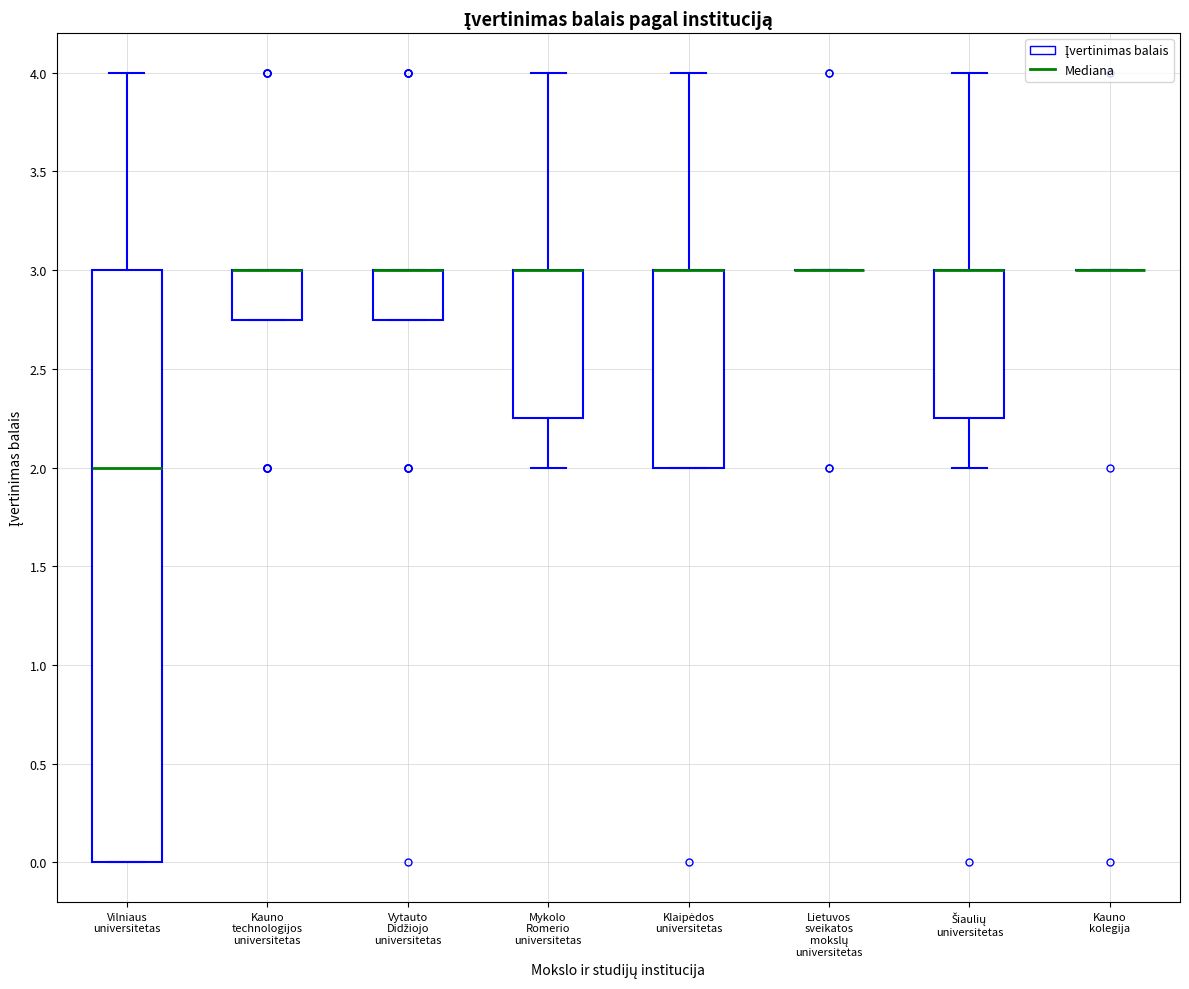

Reading left to right, read every box against the y-axis: the position of its median line, the range the box covers, and the ends of its whiskers. The values are not printed on the chart, so give them approximately, as read against the axis.

Vilniaus universitetas: median 2.00, box 0.00 to 3.00, whiskers 0.00 to 4.00
Kauno technologijos universitetas: median 3.00 (drawn on the box's upper edge), box 2.75 to 3.00, whiskers 2.75 to 3.00
Vytauto Didžiojo universitetas: median 3.00 (drawn on the box's upper edge), box 2.75 to 3.00, whiskers 2.75 to 3.00
Mykolo Romerio universitetas: median 3.00 (drawn on the box's upper edge), box 2.25 to 3.00, whiskers 2.00 to 4.00
Klaipėdos universitetas: median 3.00 (drawn on the box's upper edge), box 2.00 to 3.00, whiskers 2.00 to 4.00
Lietuvos sveikatos mokslų universitetas: box collapsed to a line at 3.00, whiskers 3.00 to 3.00
Šiaulių universitetas: median 3.00 (drawn on the box's upper edge), box 2.25 to 3.00, whiskers 2.00 to 4.00
Kauno kolegija: box collapsed to a line at 3.00, whiskers 3.00 to 3.00